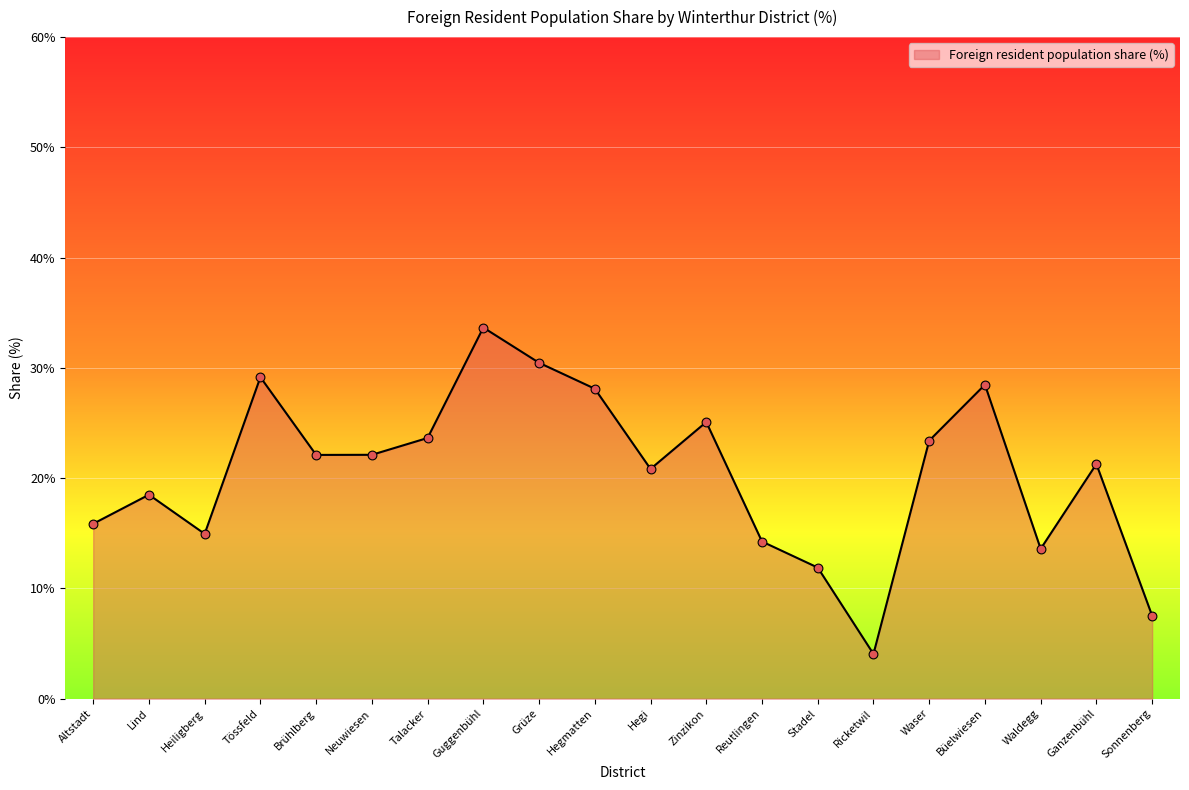

Approximately how many times larger is the value at Waldegg compared to Sonnenberg?

1.8